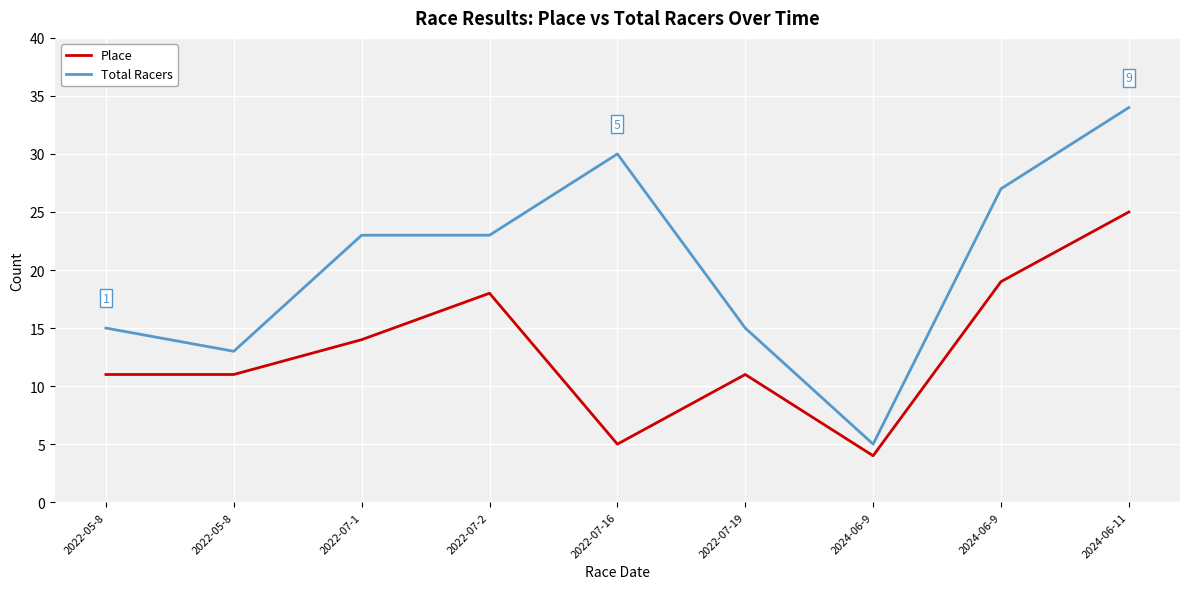

What are all the series names shown in the legend?

Place, Total Racers